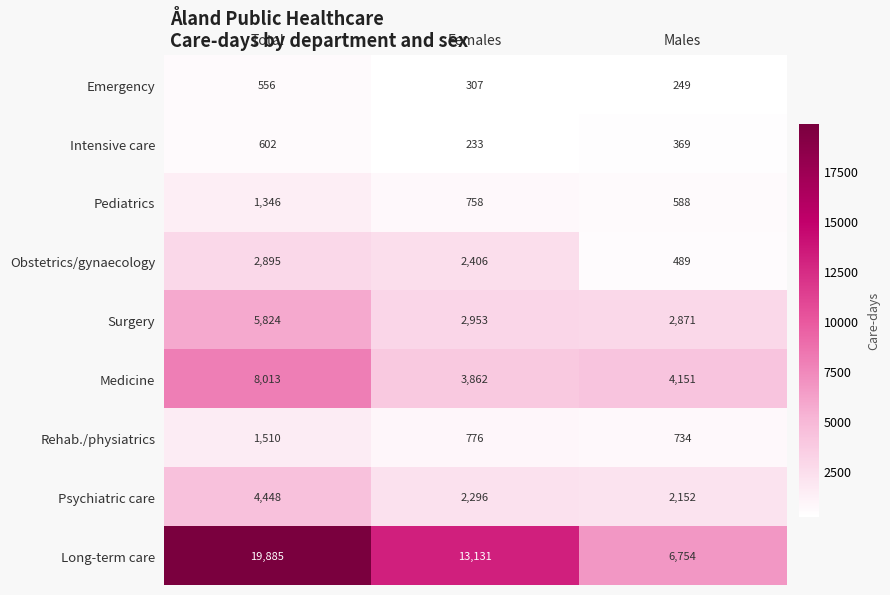

How many Pediatrics values are between 588 and 1346?

3